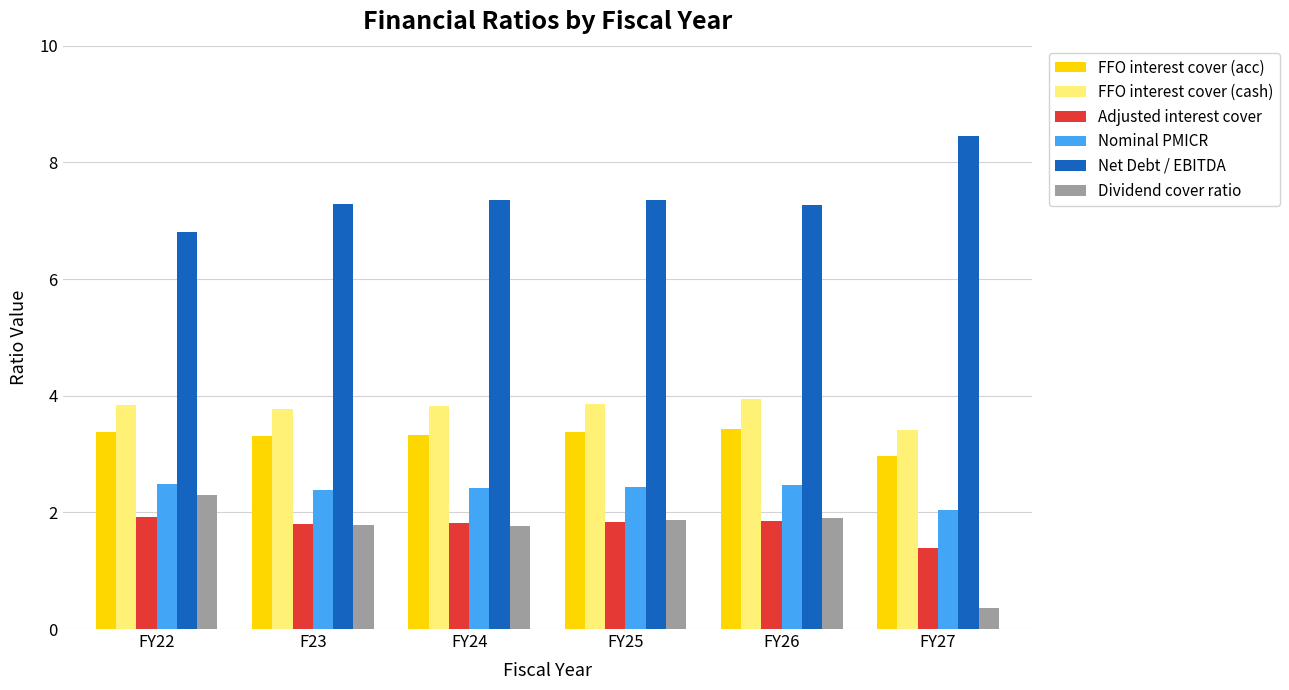

What are all the series names shown in the legend?

FFO interest cover (acc), FFO interest cover (cash), Adjusted interest cover, Nominal PMICR, Net Debt / EBITDA, Dividend cover ratio